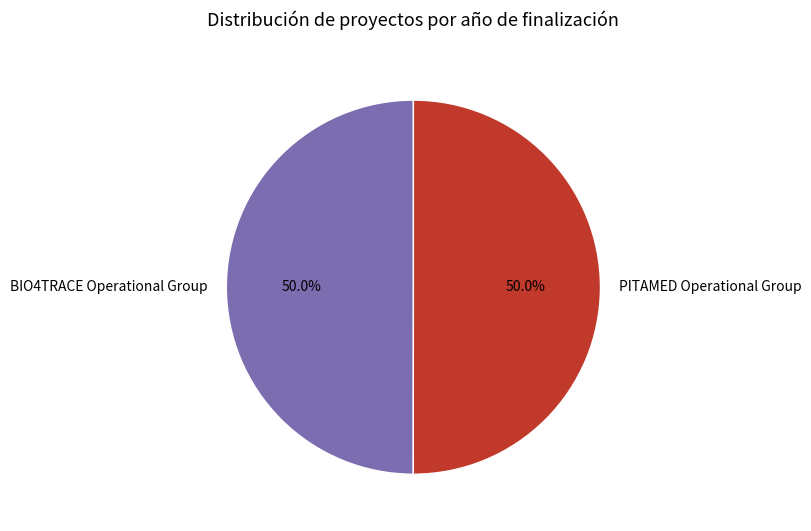

How much of the chart is everything except PITAMED Operational Group?

50.0%